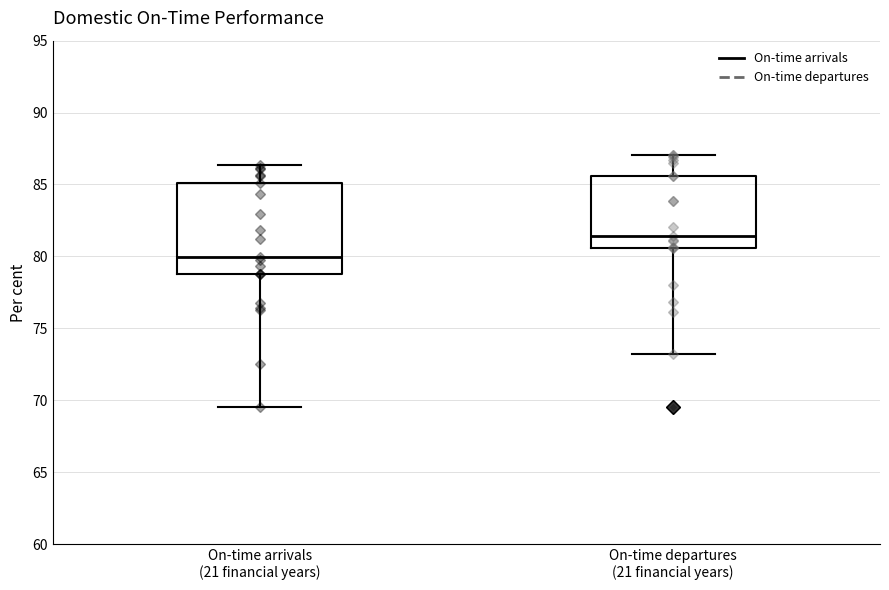

Reading left to right, transcribe this box plot: for each box, give where its median line is, the range the box spans, and where its two whiskers end, as read against the y-axis. The values are not printed on the chart, so give them approximately, as read against the axis.

On-time arrivals (21 financial years): median 80.0, box 79.0 to 85.0, whiskers 69.5 to 86.5
On-time departures (21 financial years): median 81.5, box 80.5 to 85.5, whiskers 73.0 to 87.0